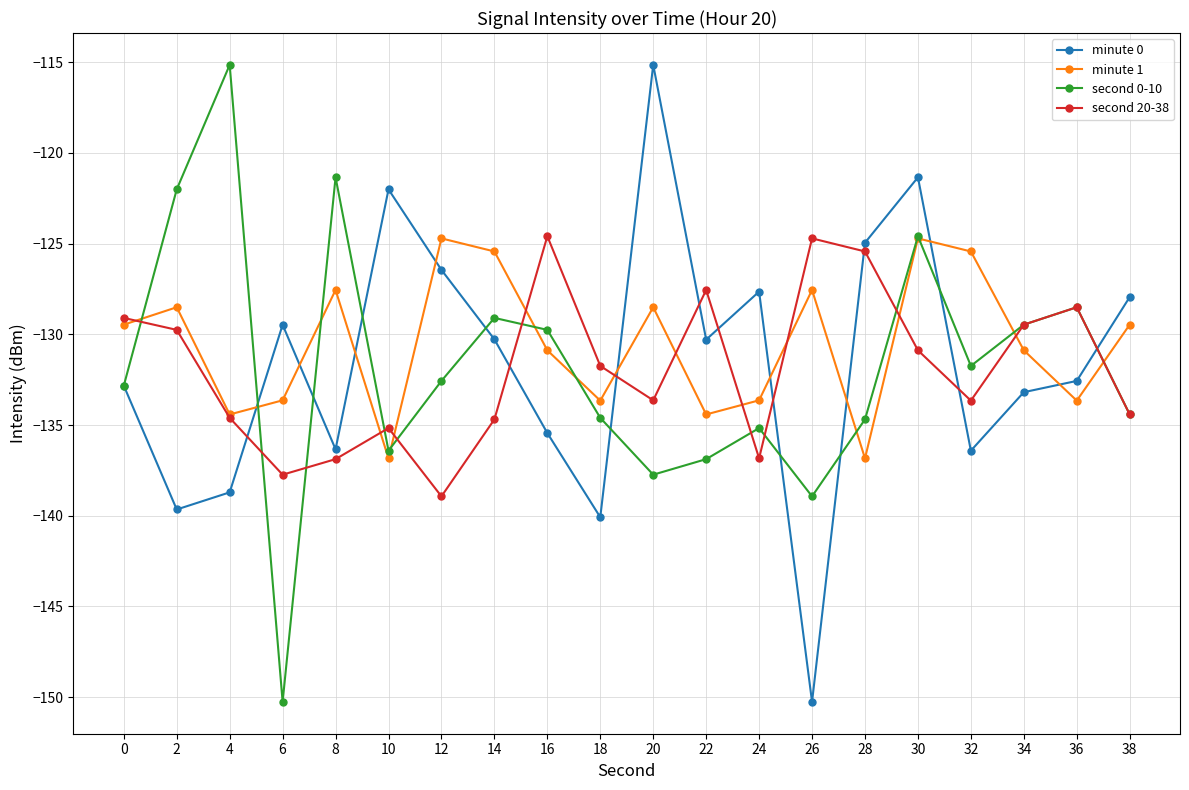

At which category is the sum across all series the highest?

30